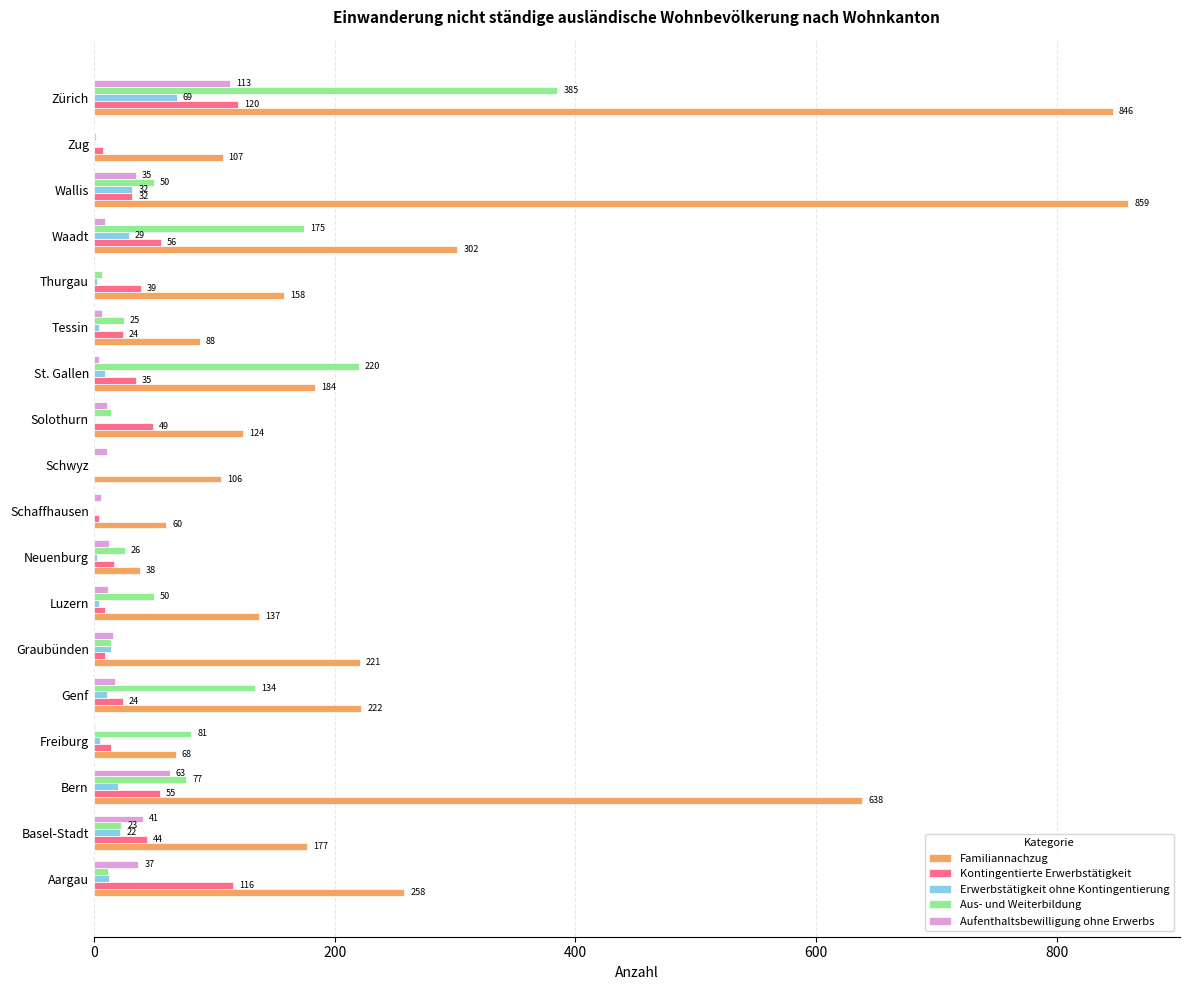

What is the sum of all Aufenthaltsbewilligung ohne Erwerbs values?

397